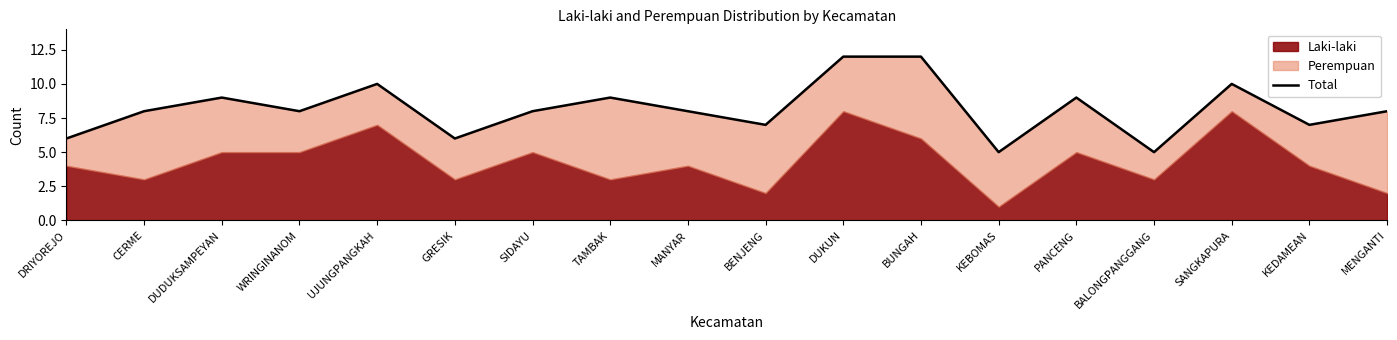

How many lines are shown in the chart?

1